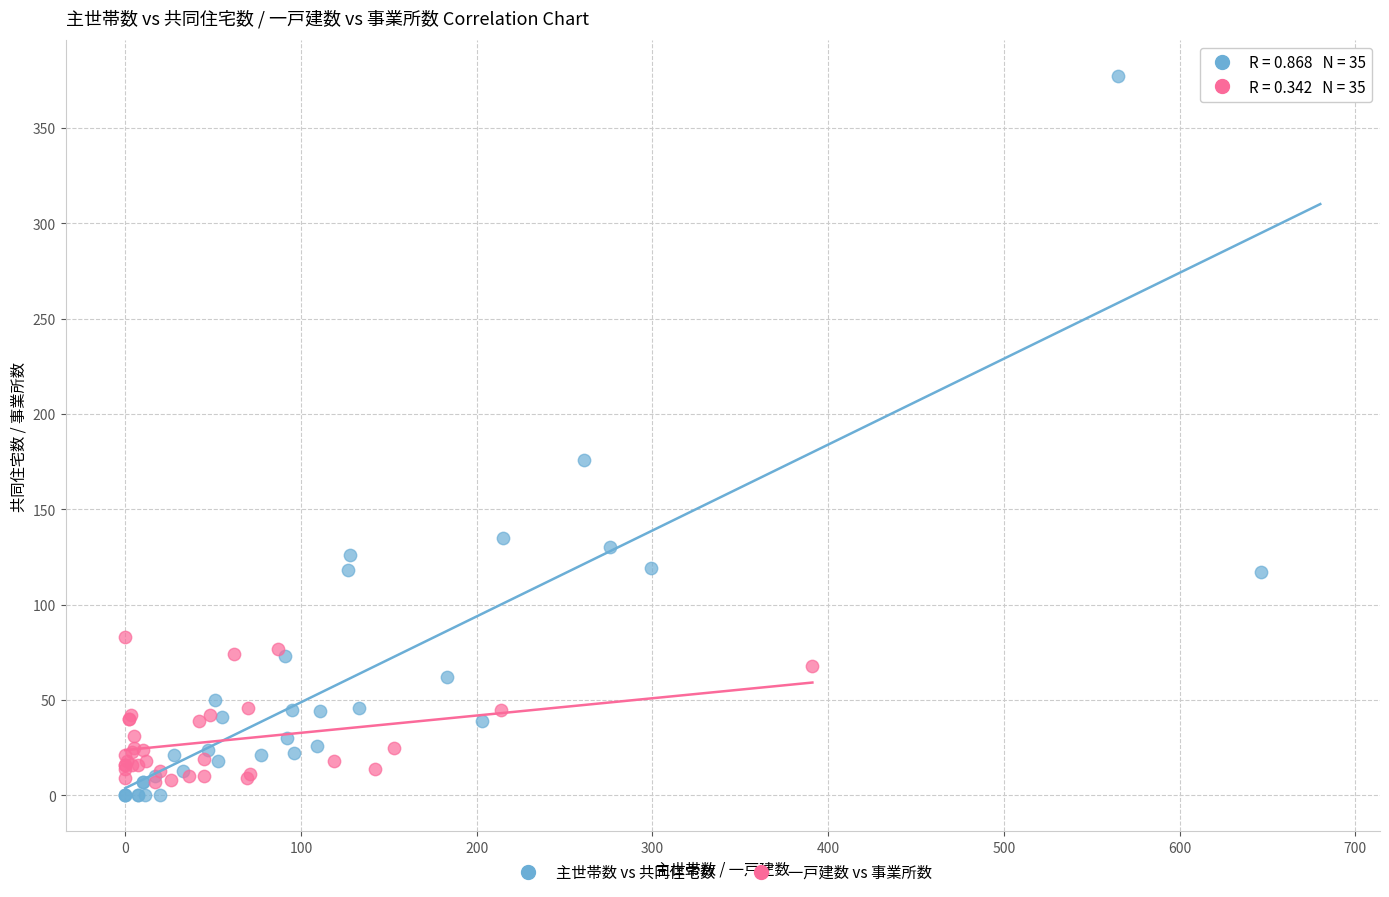

Which series contains the highest Y value?

主世帯数 vs 共同住宅数